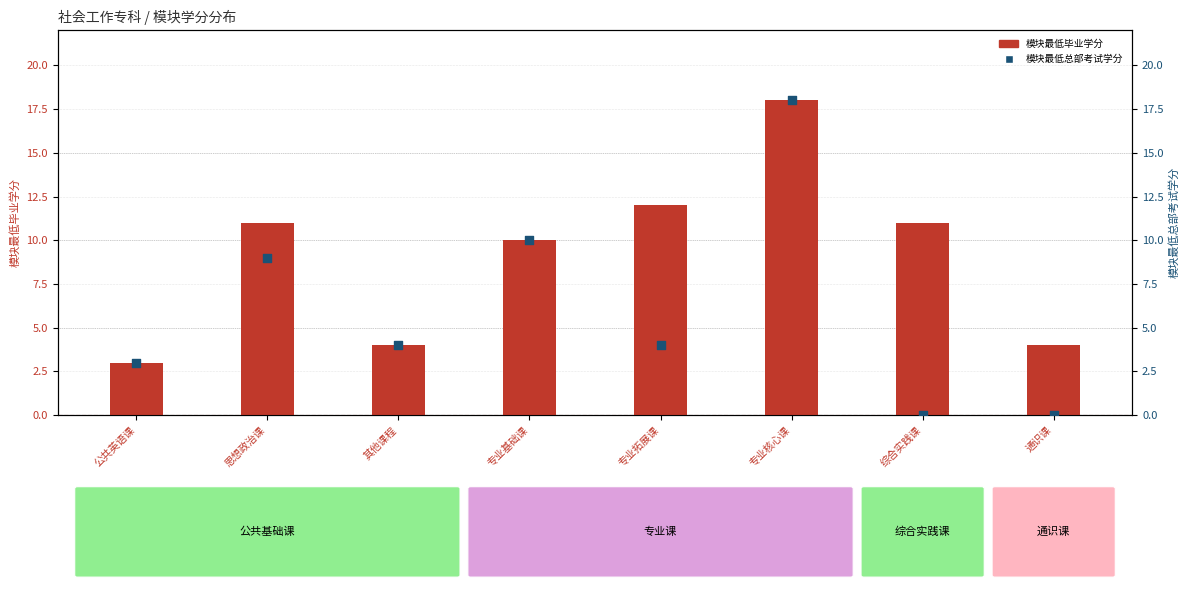

What is the total value across all series at 通识课?

4